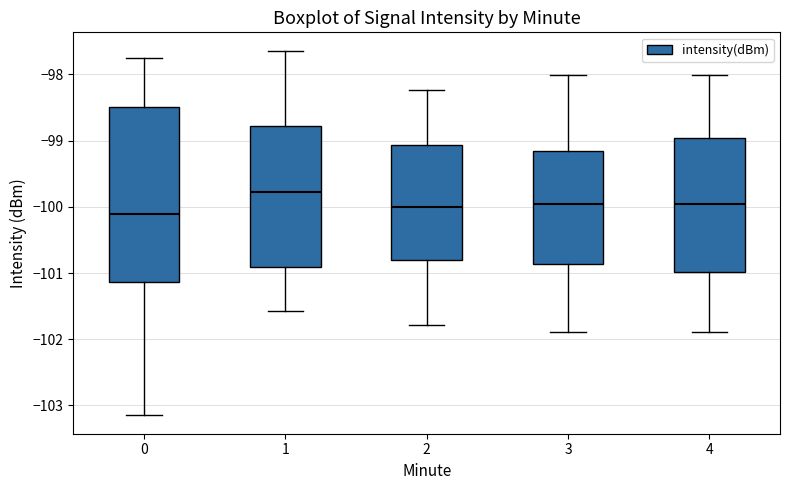

Where is the upper edge of the box at x = 0 on the y-axis? The values are not printed on the chart, so give them approximately, as read against the axis.

-98.5